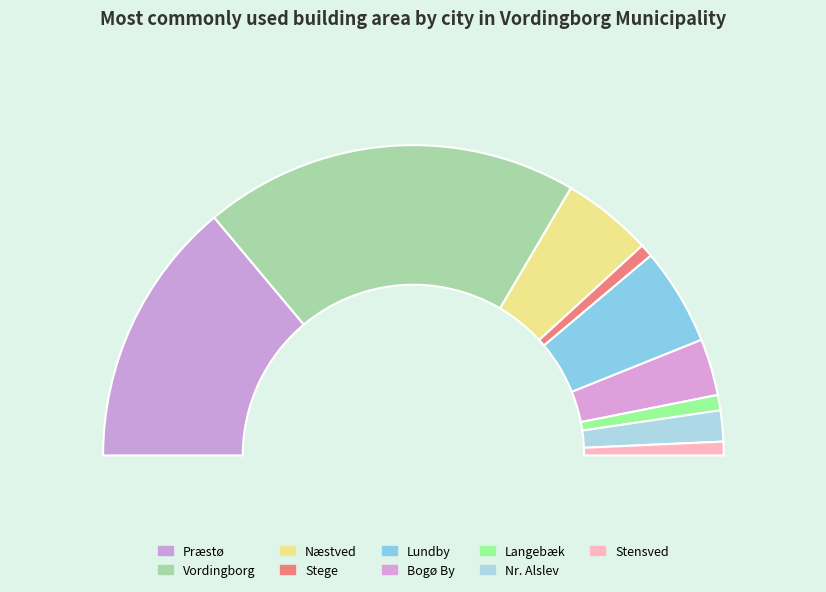

Is it true that Vordingborg is 39% of the pie?

True